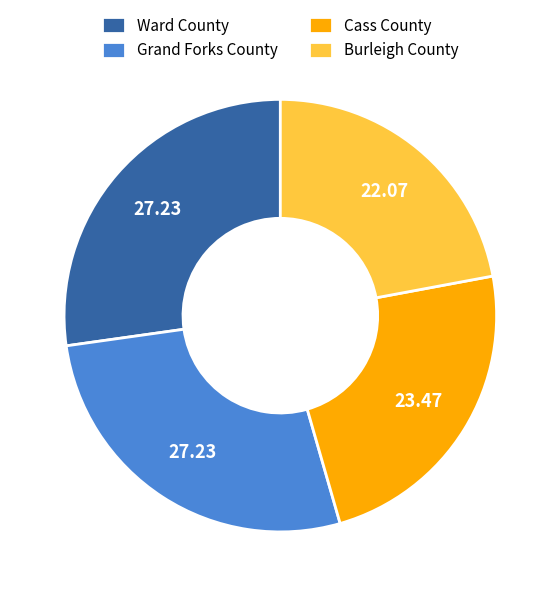

Between Grand Forks County and Cass County, which is larger?

Grand Forks County